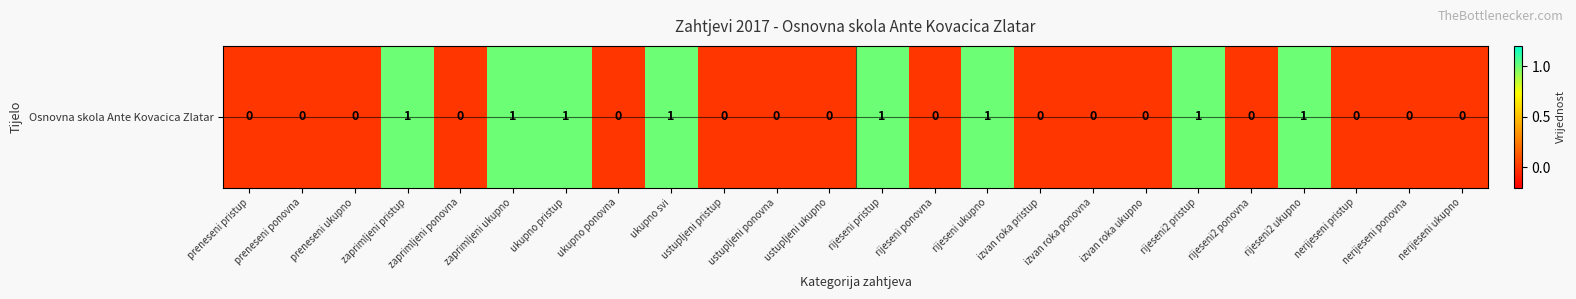

What is the difference between the maximum and second lowest values?

1